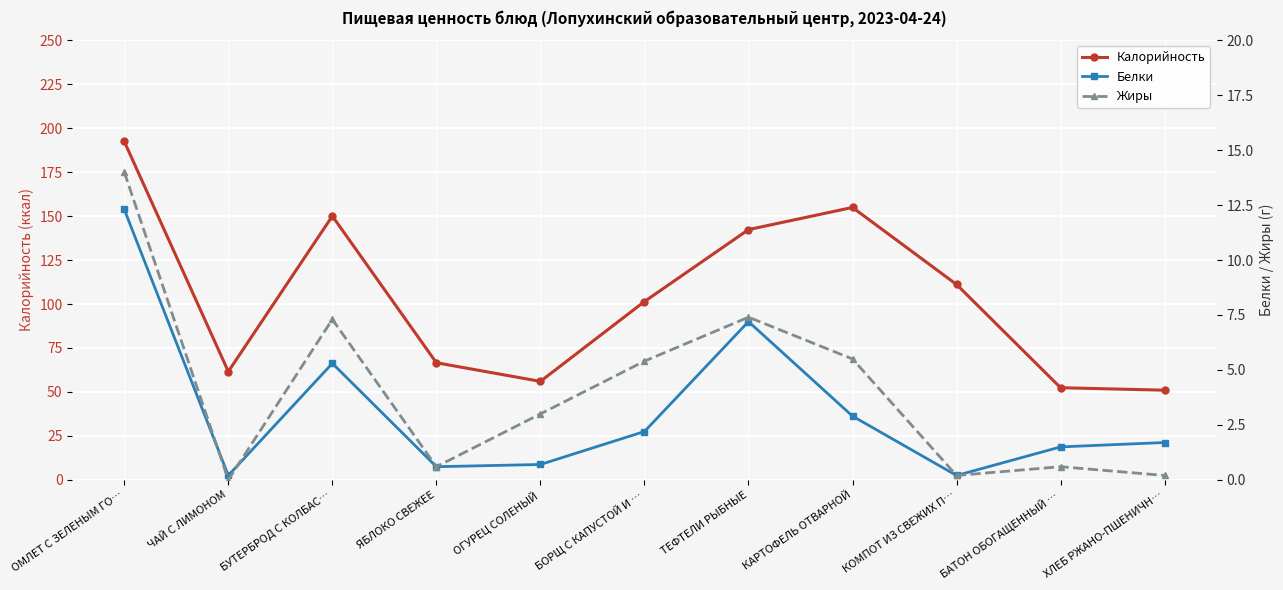

What is the label of the 9th point from the left?

КОМПОТ ИЗ СВЕЖИХ П…